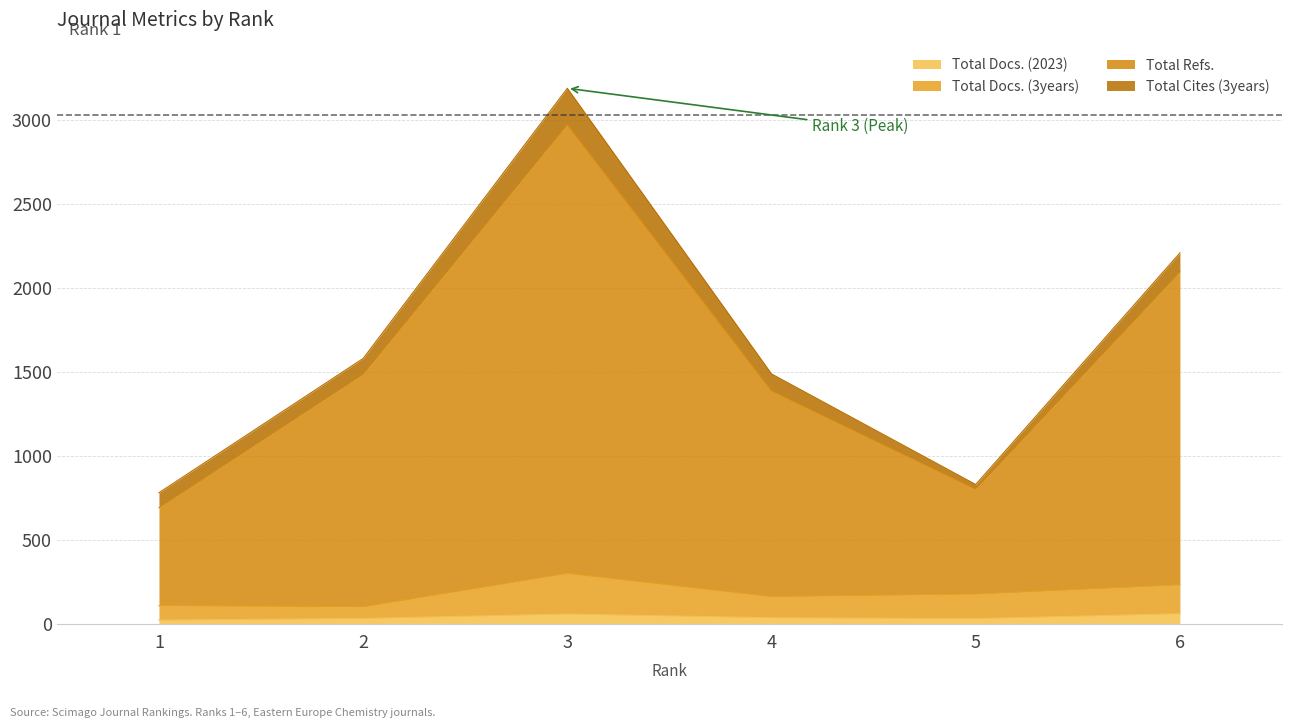

At which category is the sum across all series the highest?

3